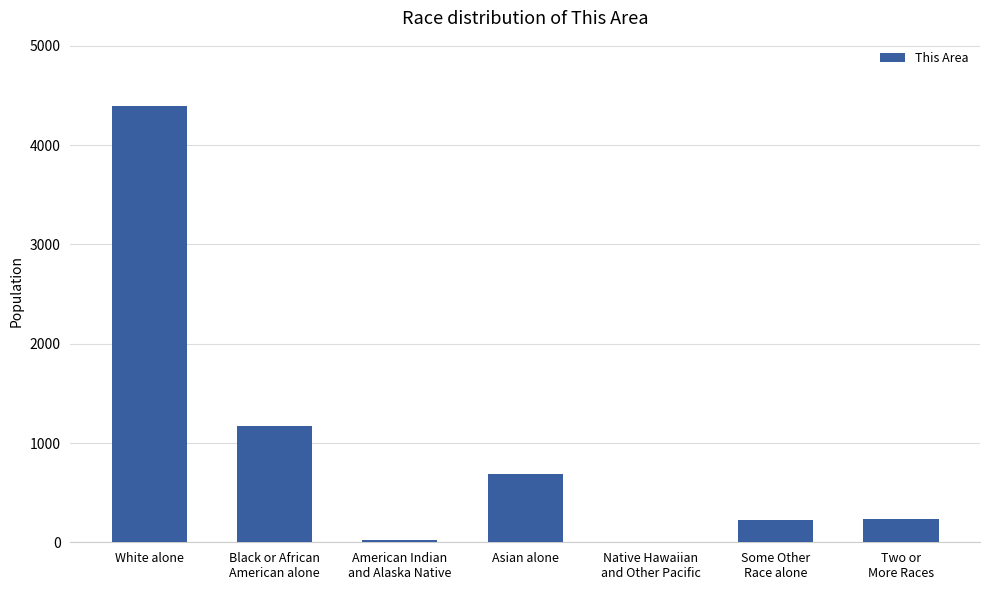

What is the sum of all values?

6734